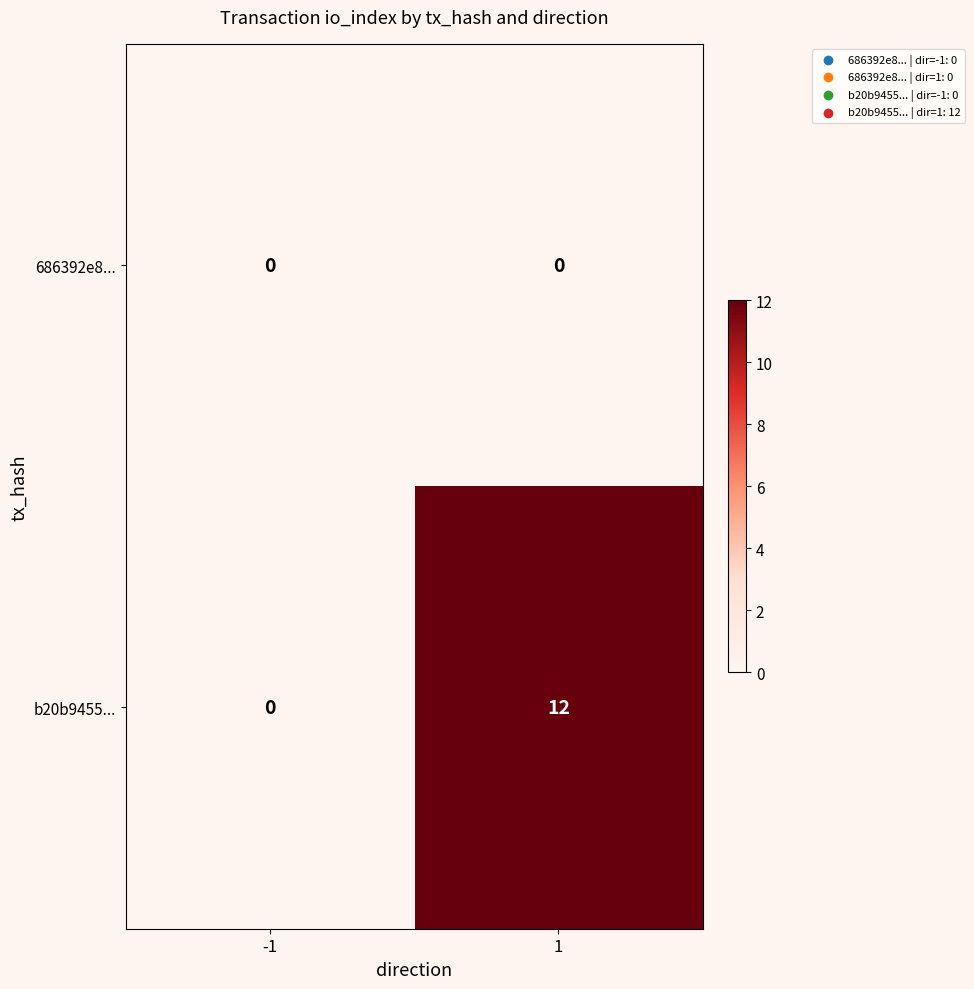

List the series in order of their overall mean, highest first.

b20b9455..., 686392e8...